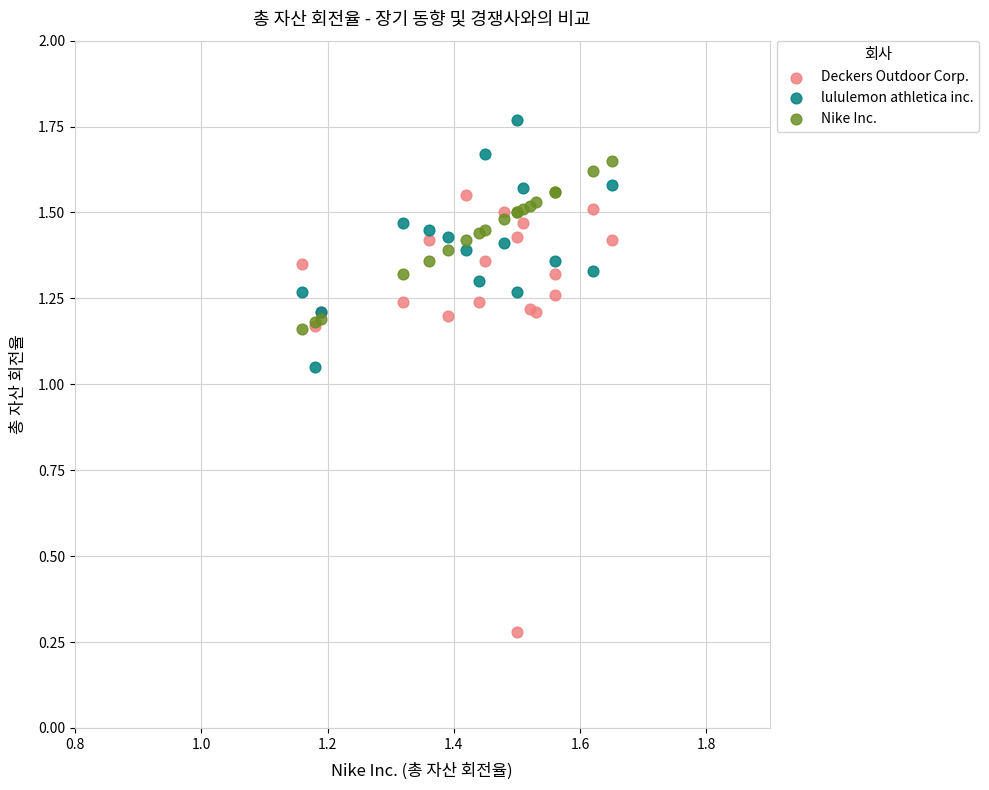

Which series reaches the minimum Y coordinate?

Deckers Outdoor Corp.